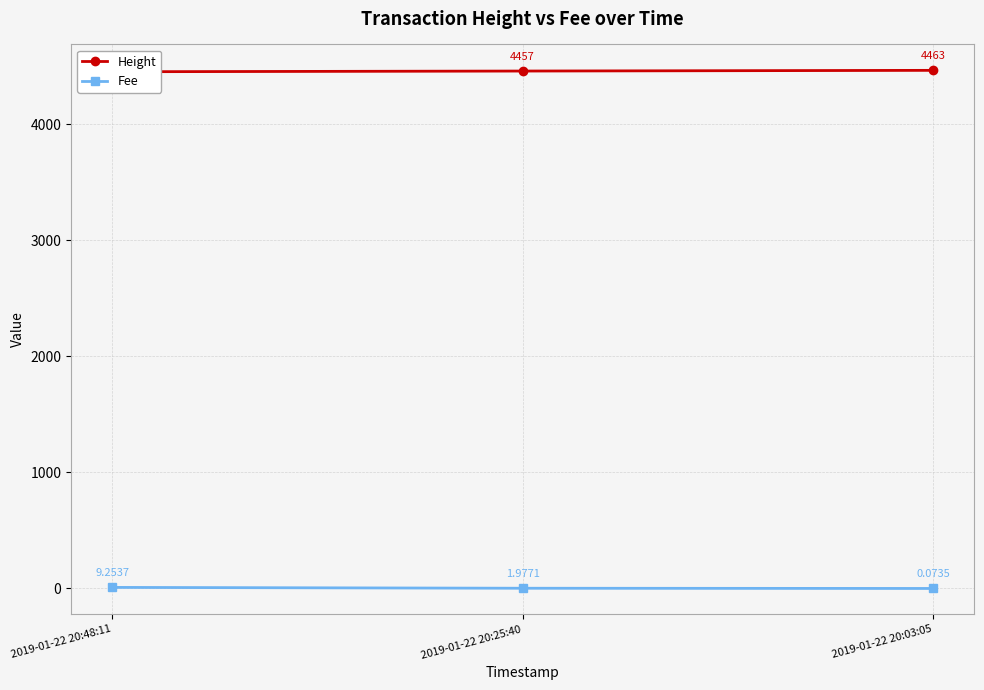

List the series in order of their peak value, highest first.

Height, Fee